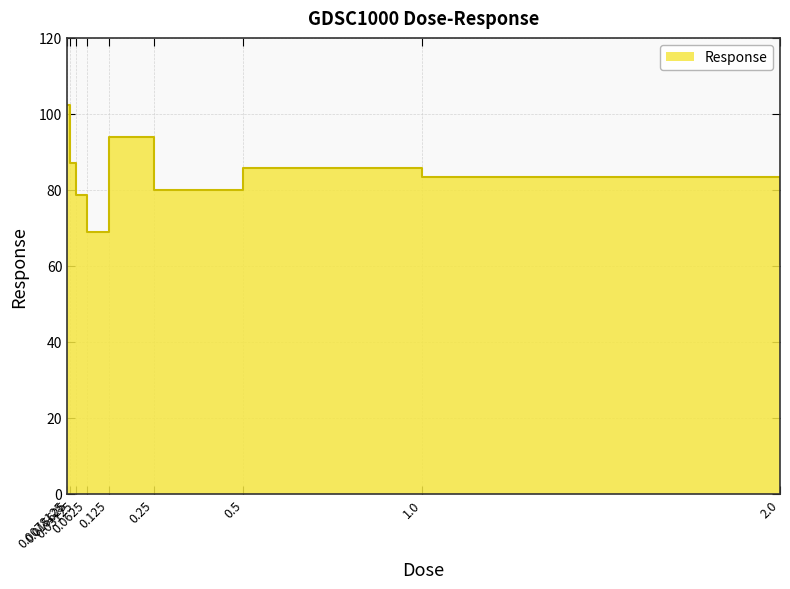

Reading left to right, extract all data points from this chart.

102.3	87.2	78.5	68.8	94.0	80.1	85.6	83.4	60.5